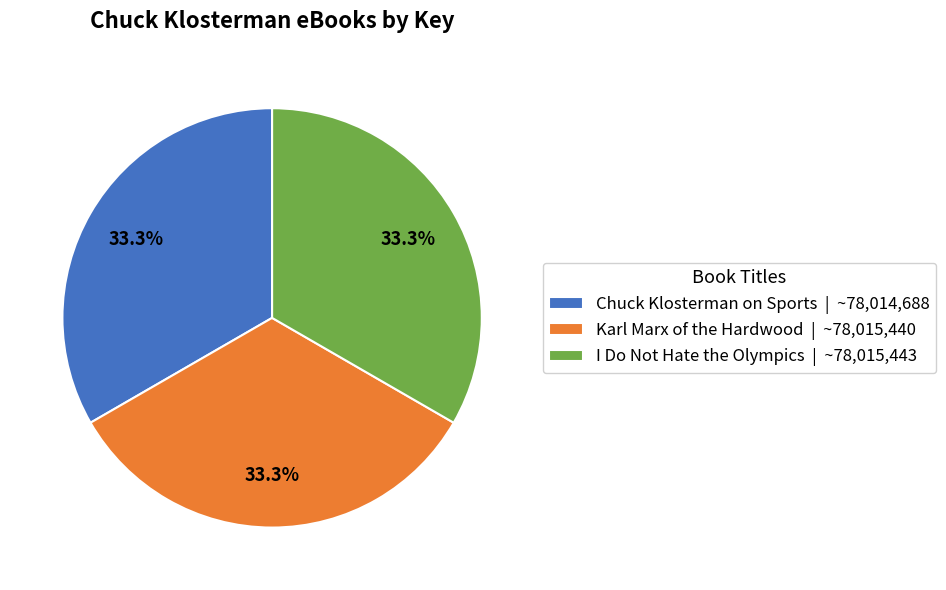

To the nearest percent, what portion does I Do Not Hate the Olympics represent?

33%